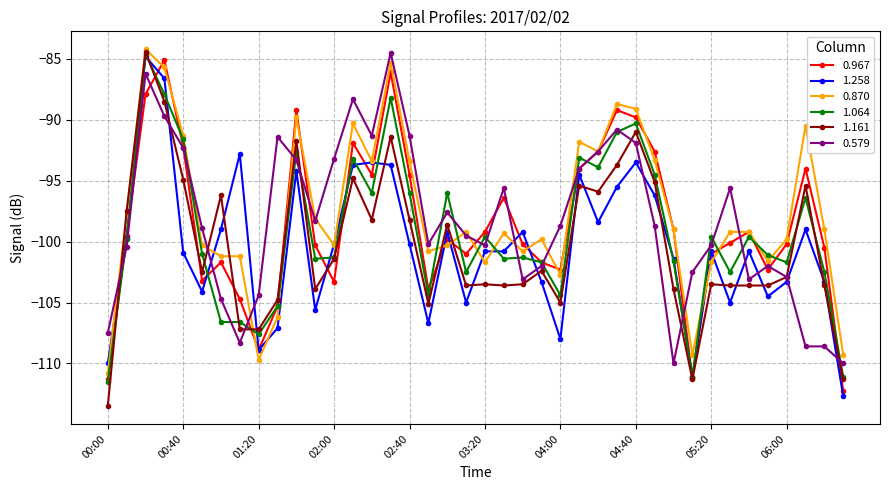

How many interior local valleys does the 0.967 series have?

9